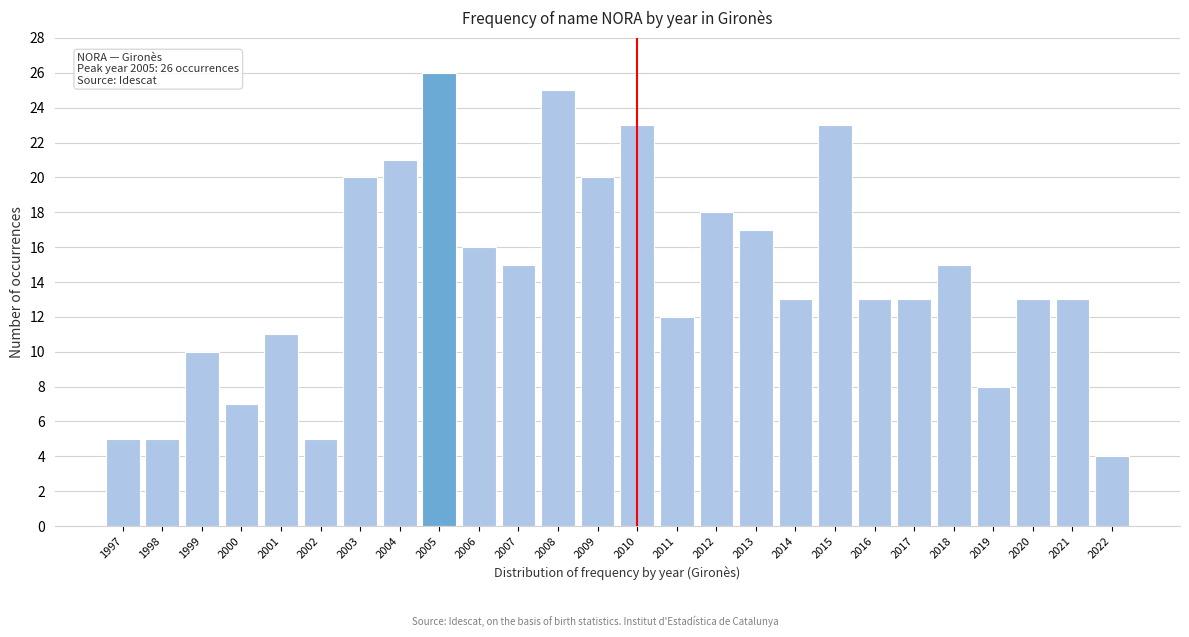

Reading left to right, what are all the values shown in this chart?

1997=5	1998=5	1999=10	2000=7	2001=11	2002=5	2003=20	2004=21	2005=26	2006=16	2007=15	2008=25	2009=20	2010=23	2011=12	2012=18	2013=17	2014=13	2015=23	2016=13	2017=13	2018=15	2019=8	2020=13	2021=13	2022=4